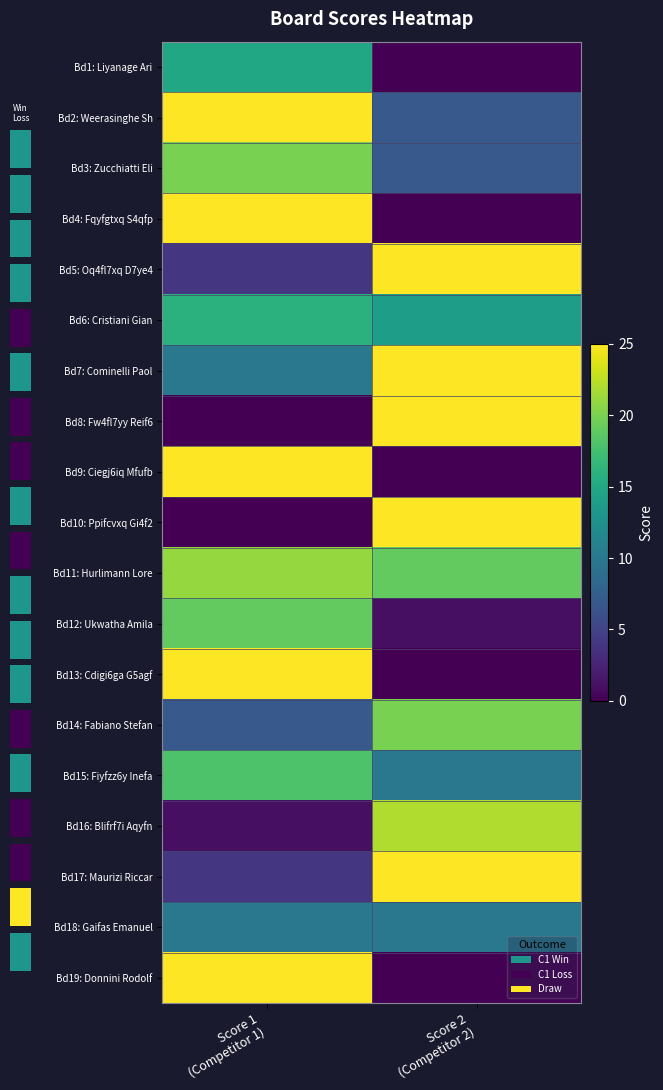

Is the value of Bd12: Ukwatha Amila at Score 1 (Competitor 1) greater than the value of Bd1: Liyanage Ari at Score 2 (Competitor 2)?

Yes